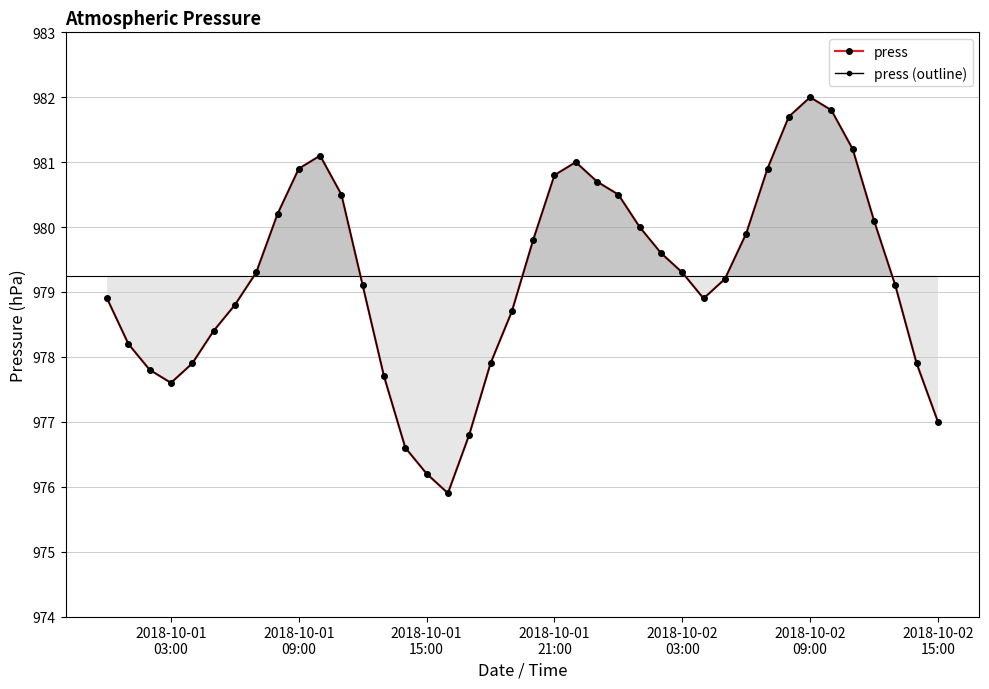

True or false: press has more than 1 points higher than both neighbors.

True